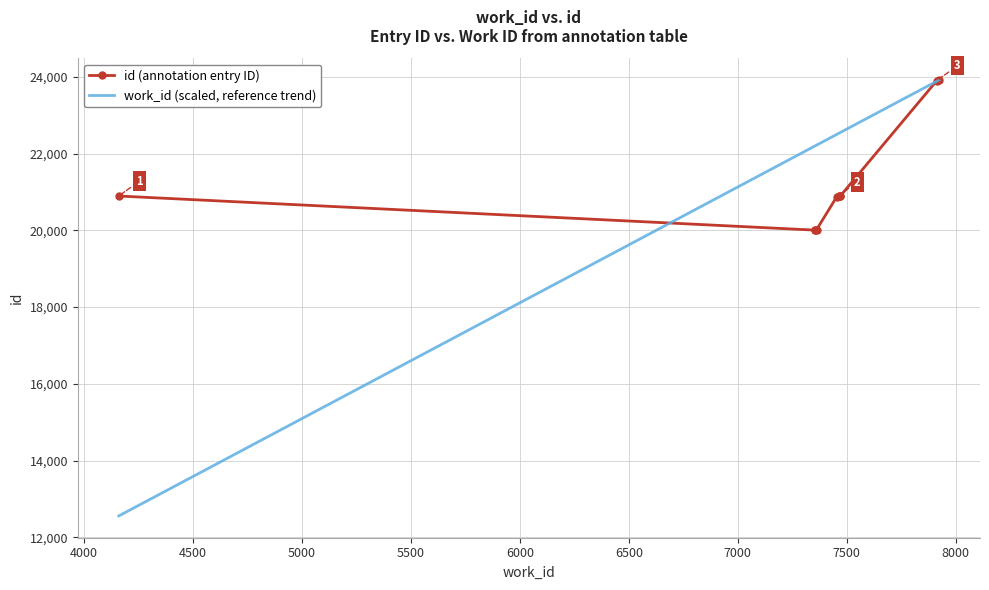

What is the smallest value displayed?

12555.2